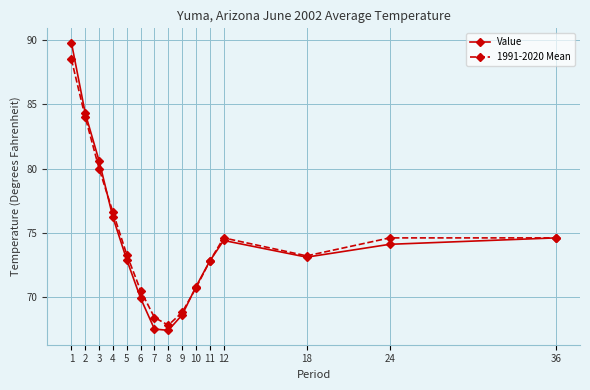

At which label does 1991-2020 Mean reach its peak?

1